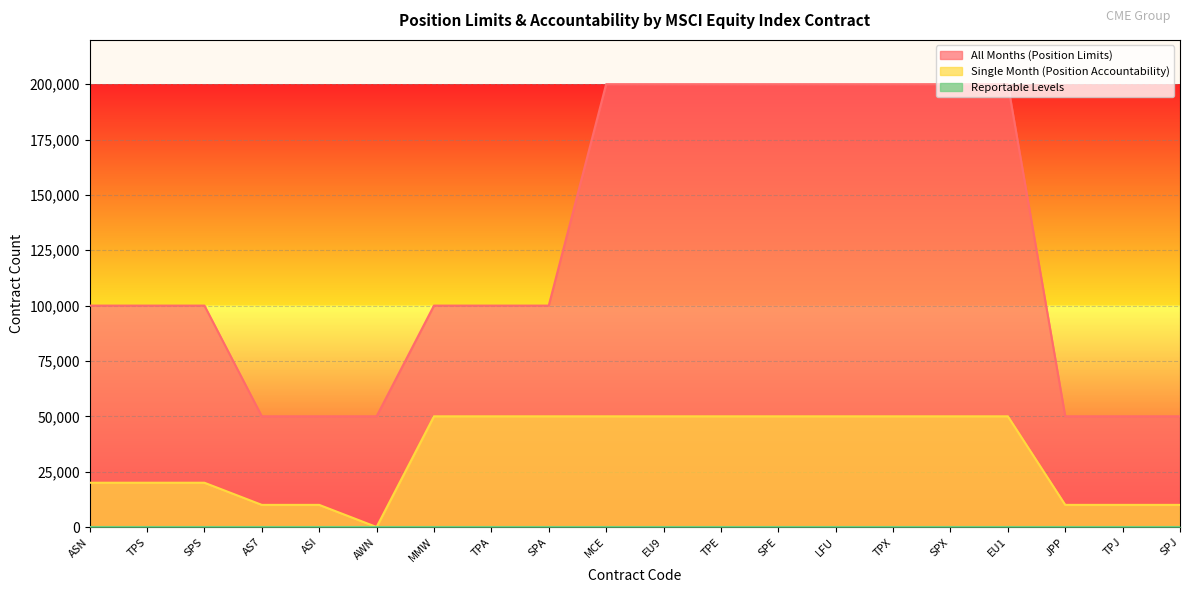

Which label corresponds to the smallest value in the chart?

AWN